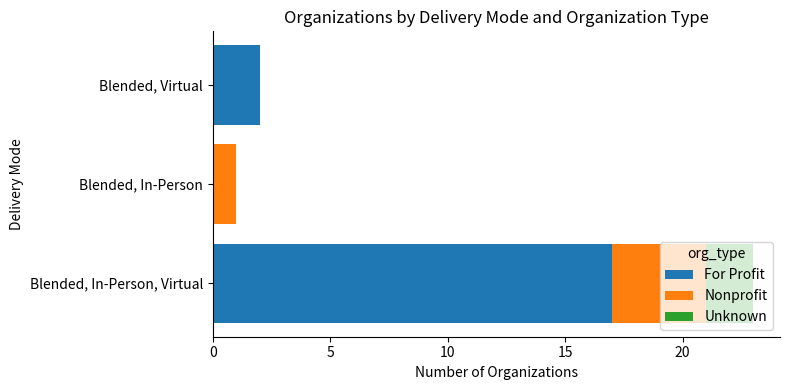

True or false: For Profit has a value of 17 at Blended, In-Person, Virtual.

True